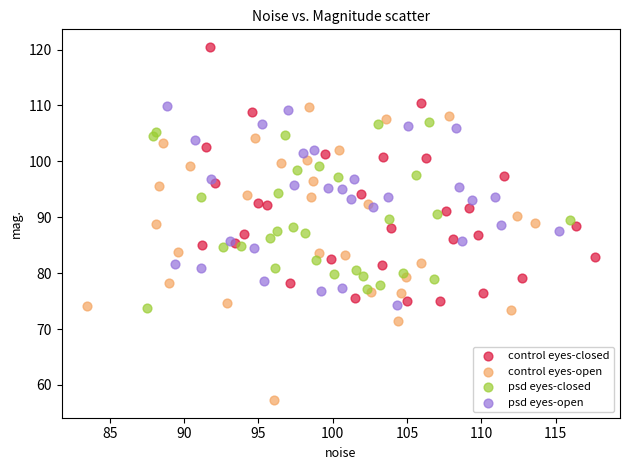

What are all the series names shown in the legend?

control eyes-closed, control eyes-open, psd eyes-closed, psd eyes-open